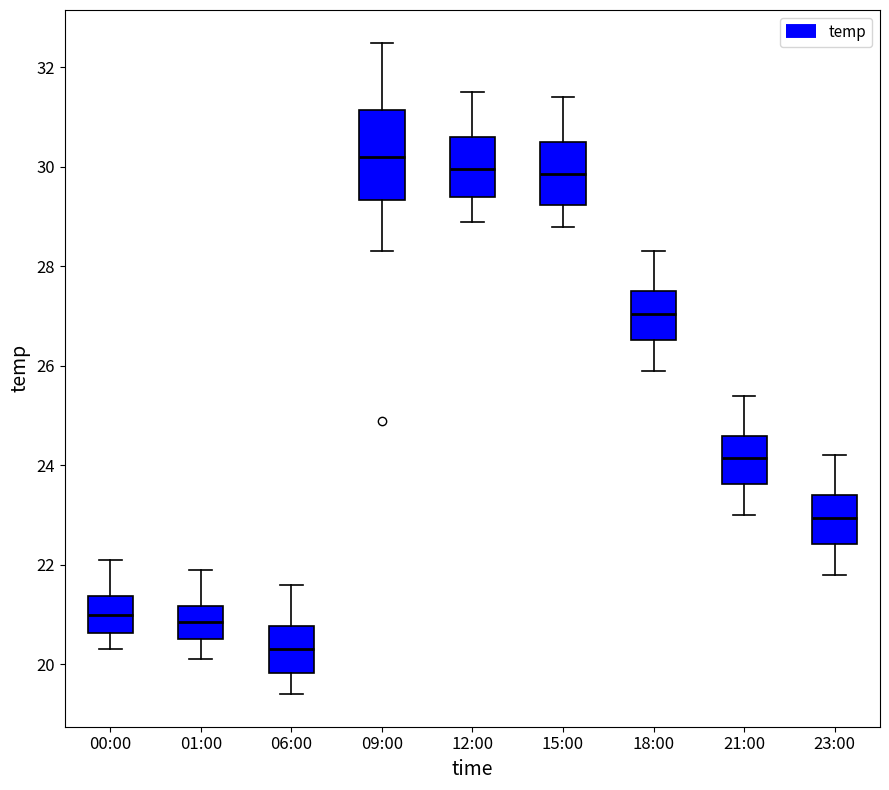

Reading left to right, transcribe this box plot: for each box, give where its median line is, the range the box spans, and where its two whiskers end, as read against the y-axis. The values are not printed on the chart, so give them approximately, as read against the axis.

00:00: median 21.0, box 20.6 to 21.4, whiskers 20.4 to 22.2
01:00: median 20.8, box 20.6 to 21.2, whiskers 20.2 to 22.0
06:00: median 20.4, box 19.8 to 20.8, whiskers 19.4 to 21.6
09:00: median 30.2, box 29.4 to 31.2, whiskers 28.4 to 32.6
12:00: median 30.0, box 29.4 to 30.6, whiskers 29.0 to 31.6
15:00: median 29.8, box 29.2 to 30.6, whiskers 28.8 to 31.4
18:00: median 27.0, box 26.6 to 27.6, whiskers 26.0 to 28.4
21:00: median 24.2, box 23.6 to 24.6, whiskers 23.0 to 25.4
23:00: median 23.0, box 22.4 to 23.4, whiskers 21.8 to 24.2